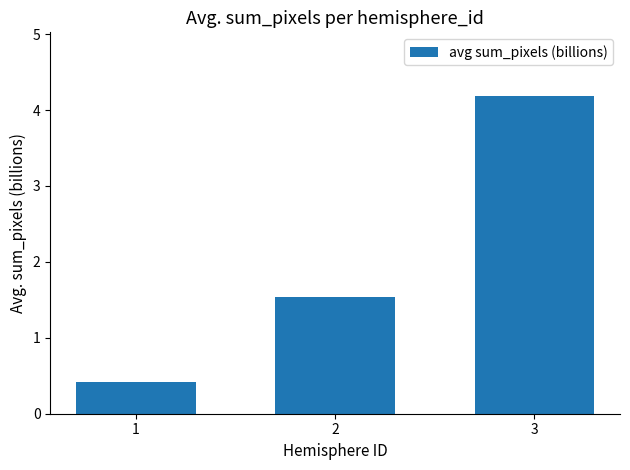

Rank the categories by value from lowest to highest.

1, 2, 3